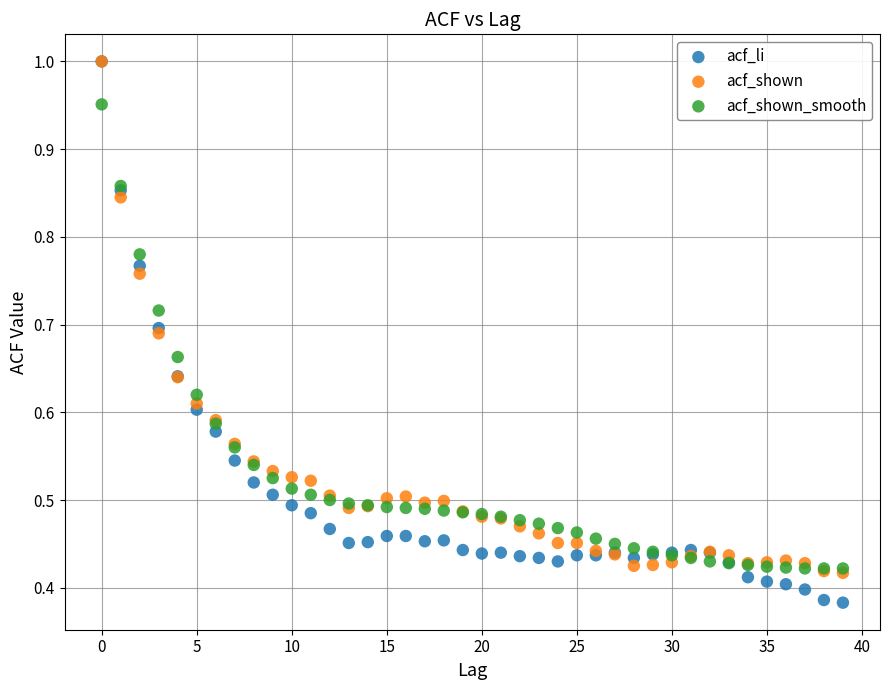

Which series has the largest Y range (max minus min)?

acf_li